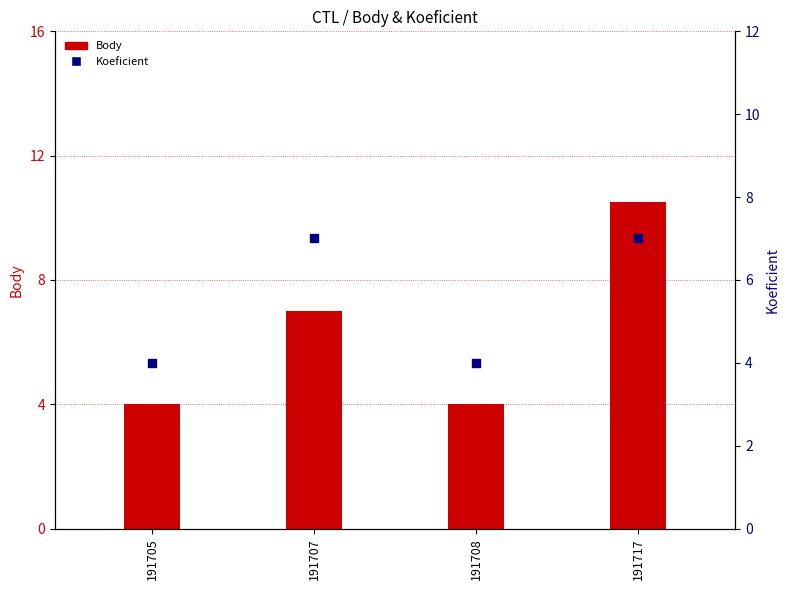

What is the total value across all series at 191705?

8.0